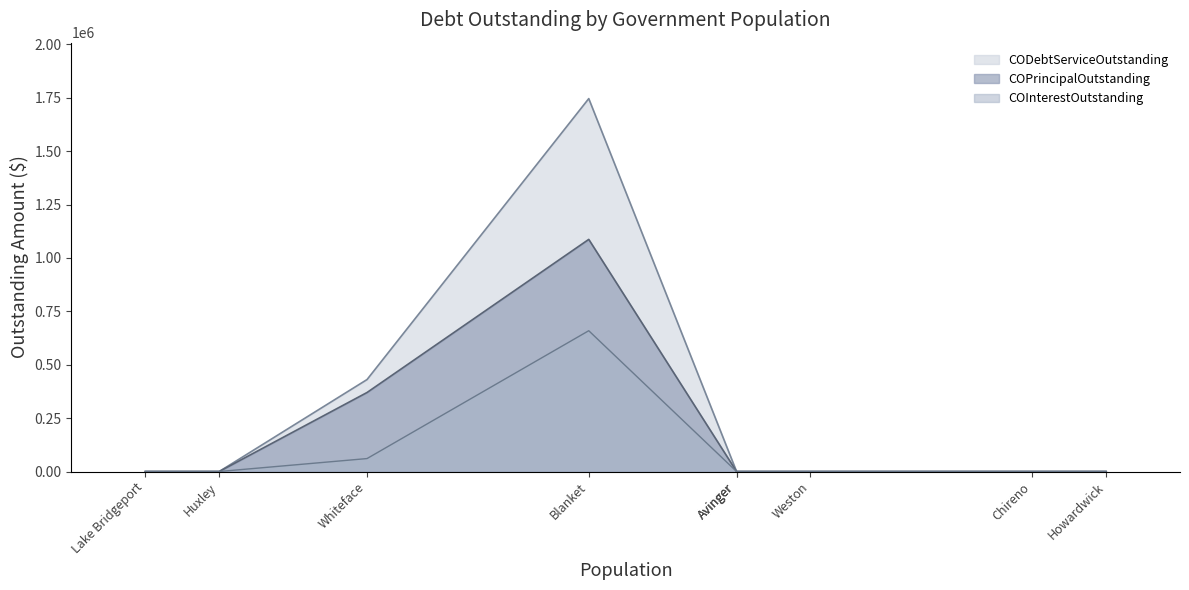

Between Blanket and Weston, which is larger?

Blanket